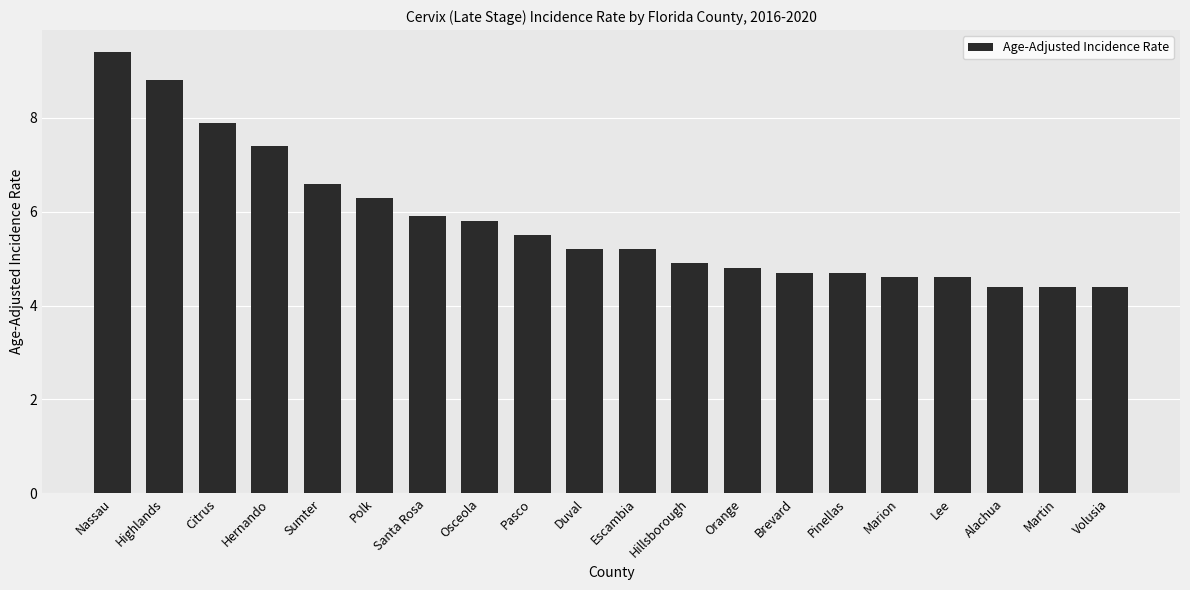

What position from the left is Polk?

6